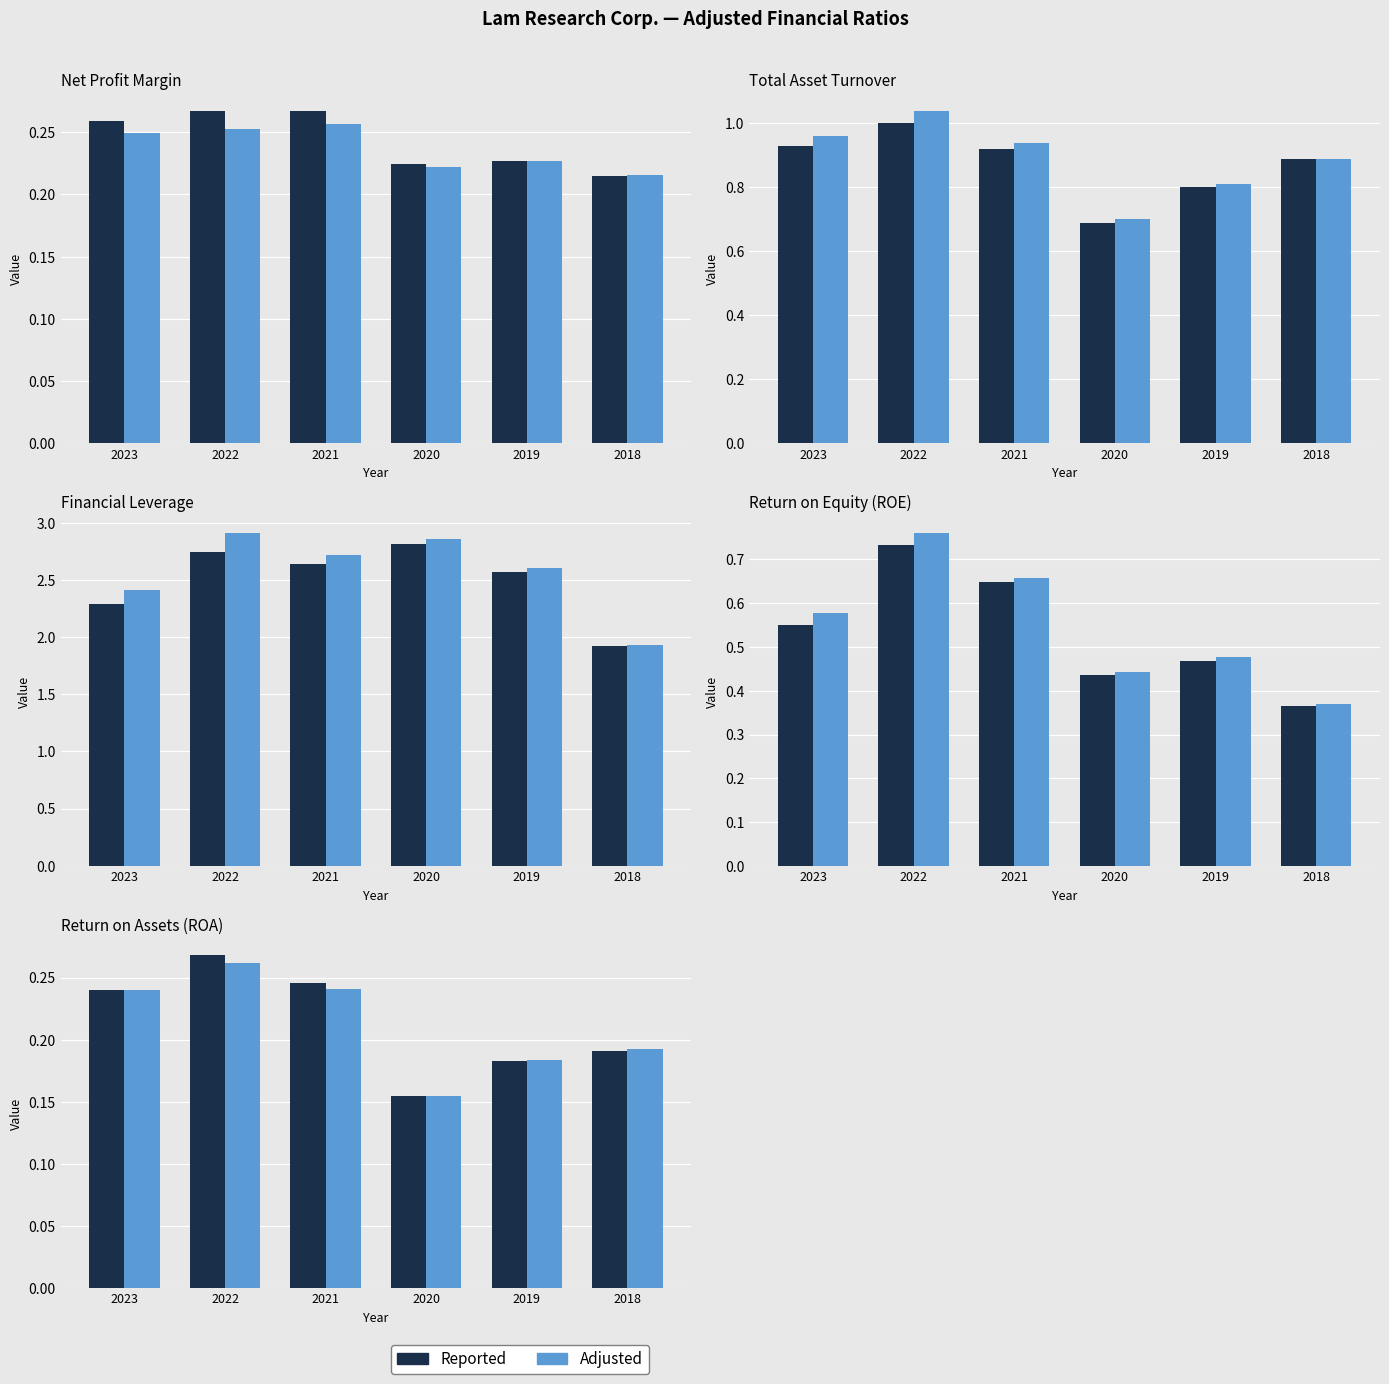

What is the sum of the Adjusted values at 2020 and 2019?

0.3